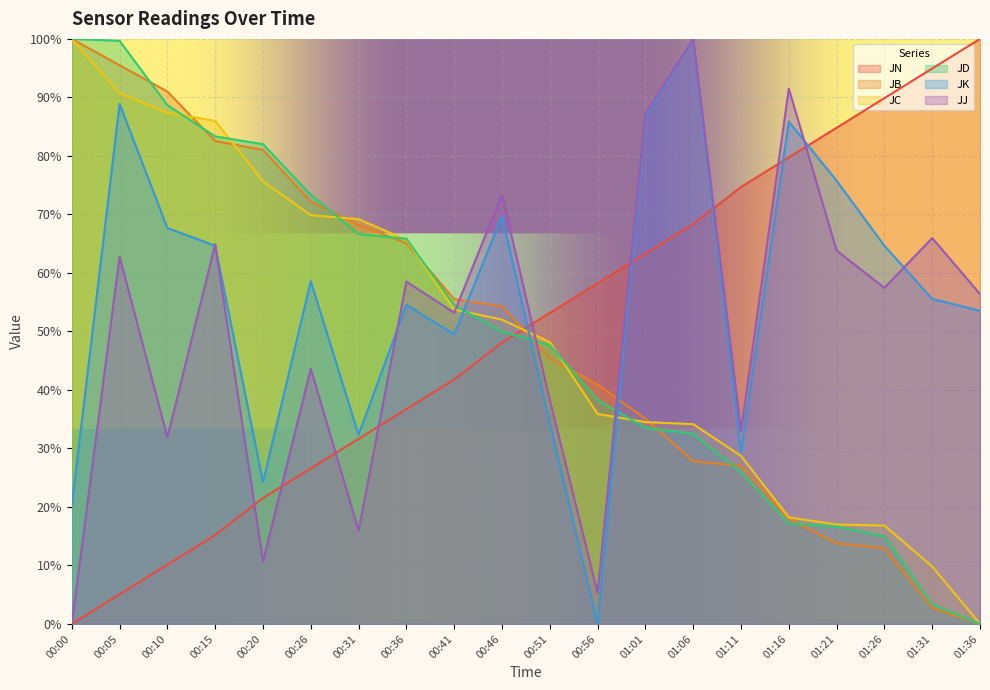

Between which two adjacent categories do JK and JD first intersect?

00:41 and 00:46